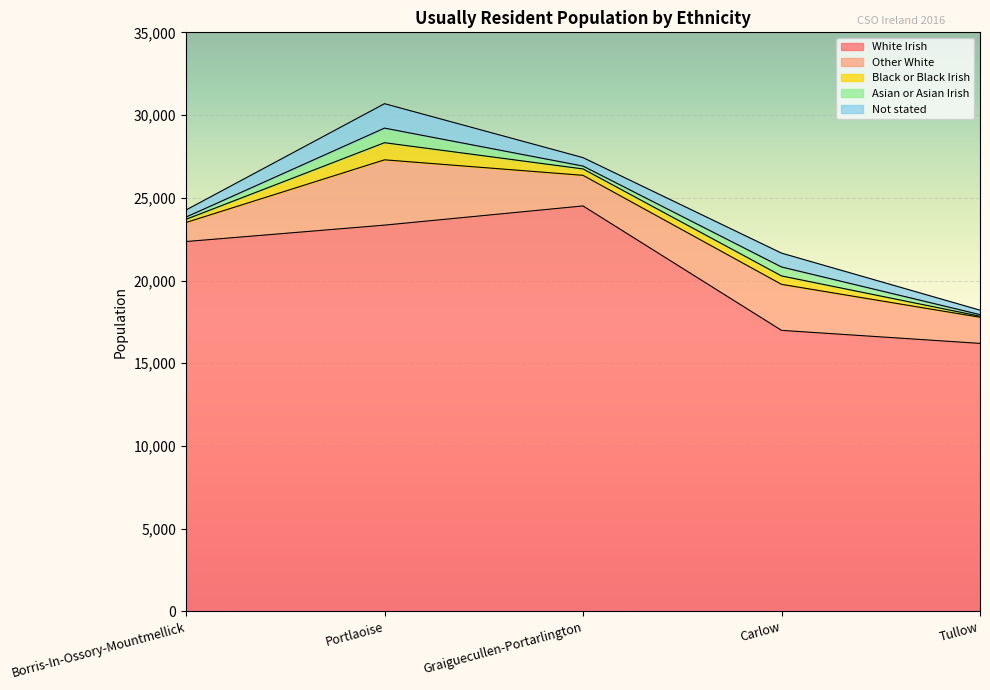

Reading left to right, transcribe all the data shown in this chart.

White Irish: Borris-In-Ossory-Mountmellick=22356	Portlaoise=23348	Graiguecullen-Portarlington=24508	Carlow=16988	Tullow=16201
Other White: Borris-In-Ossory-Mountmellick=1152	Portlaoise=3947	Graiguecullen-Portarlington=1850	Carlow=2782	Tullow=1580
Black or Black Irish: Borris-In-Ossory-Mountmellick=191	Portlaoise=1035	Graiguecullen-Portarlington=387	Carlow=509	Tullow=63
Asian or Asian Irish: Borris-In-Ossory-Mountmellick=137	Portlaoise=882	Graiguecullen-Portarlington=173	Carlow=541	Tullow=97
Not stated: Borris-In-Ossory-Mountmellick=428	Portlaoise=1476	Graiguecullen-Portarlington=511	Carlow=837	Tullow=269